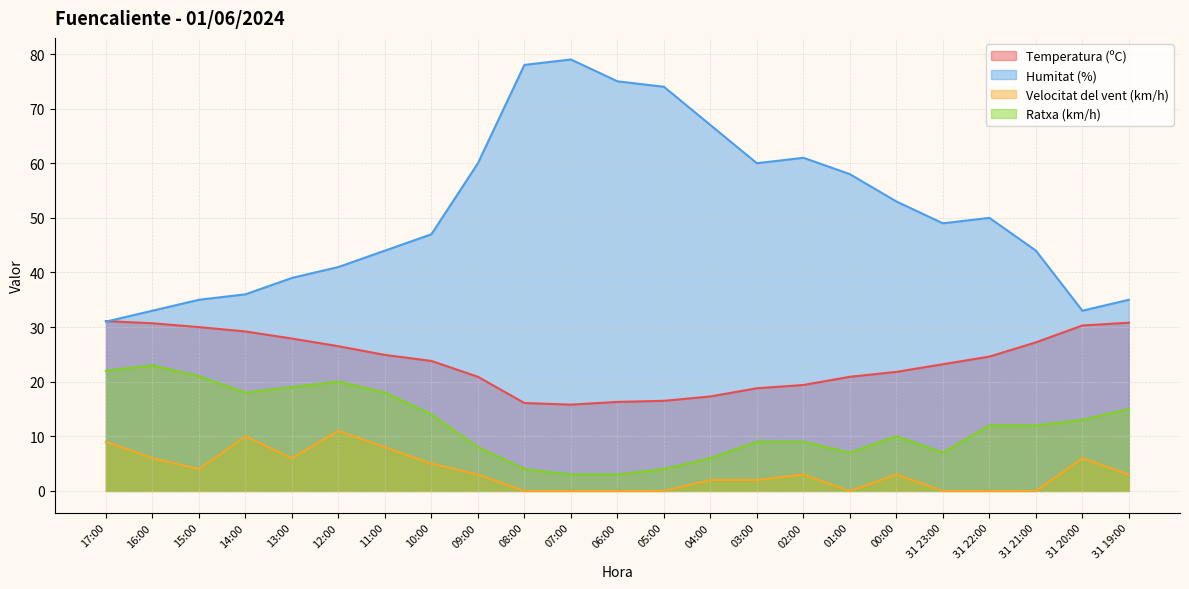

At which category is the sum across all series the highest?

12:00